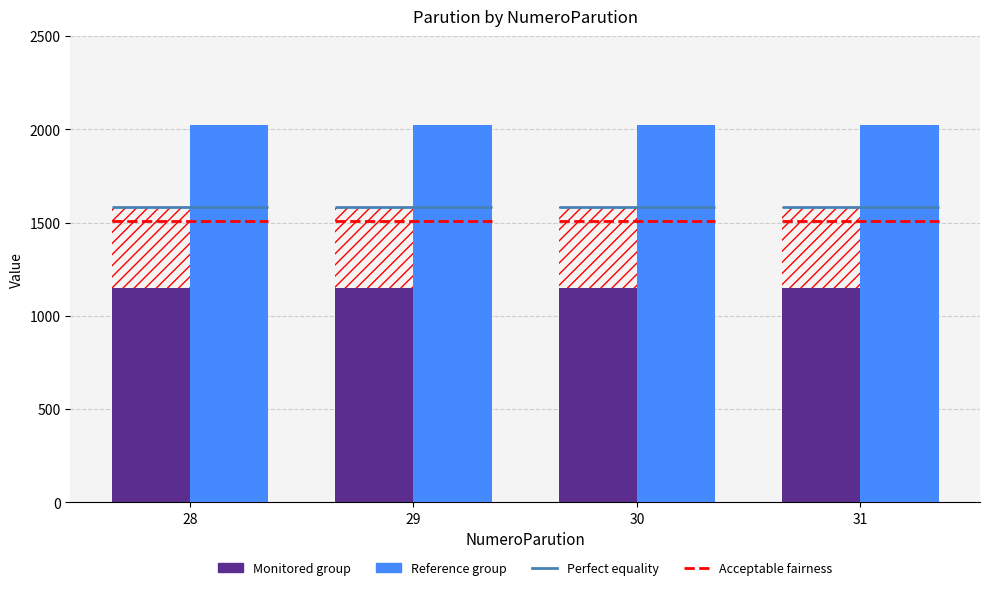

Rank the series at 29 from highest to lowest value.

Reference group, Monitored group